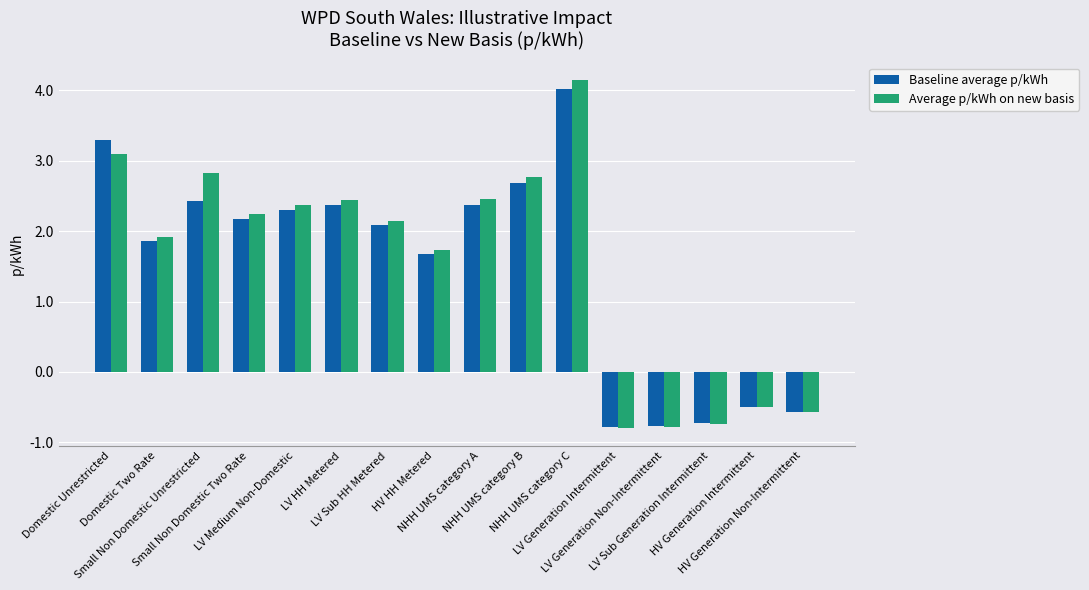

Which series has the widest spread of values?

Average p/kWh on new basis